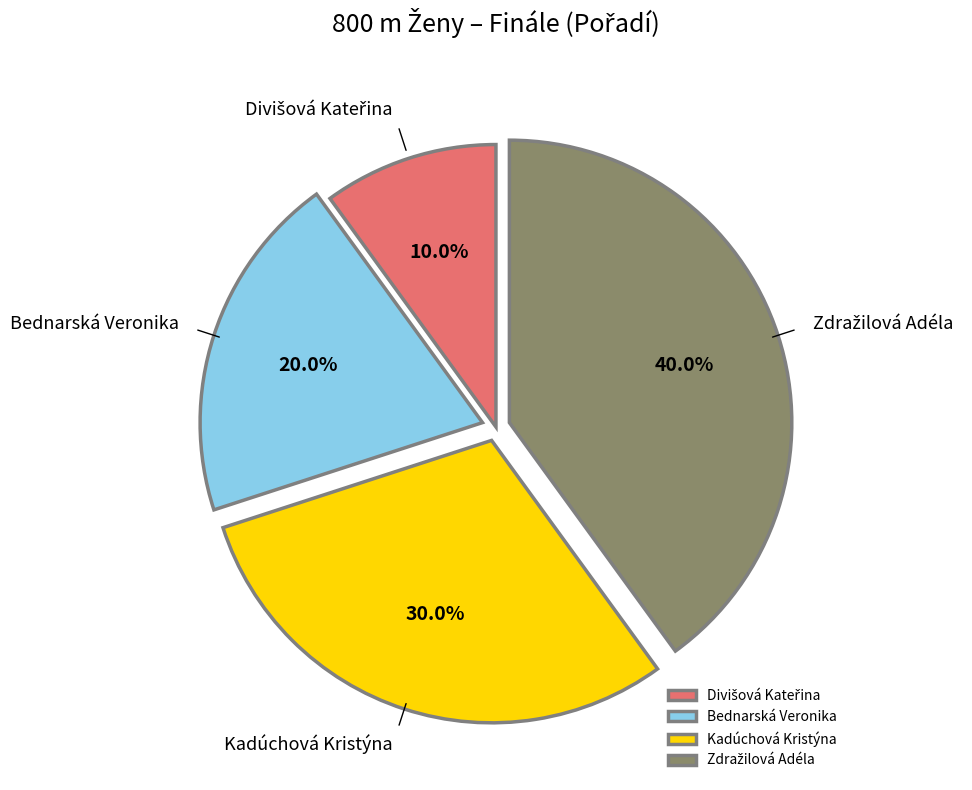

To the nearest percent, what portion does Bednarská Veronika represent?

20%